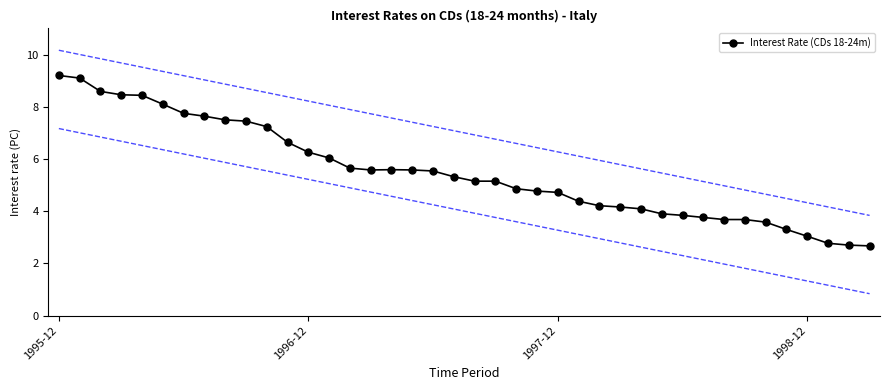

What is the maximum value for Interest Rate (CDs 18-24m)?

9.2